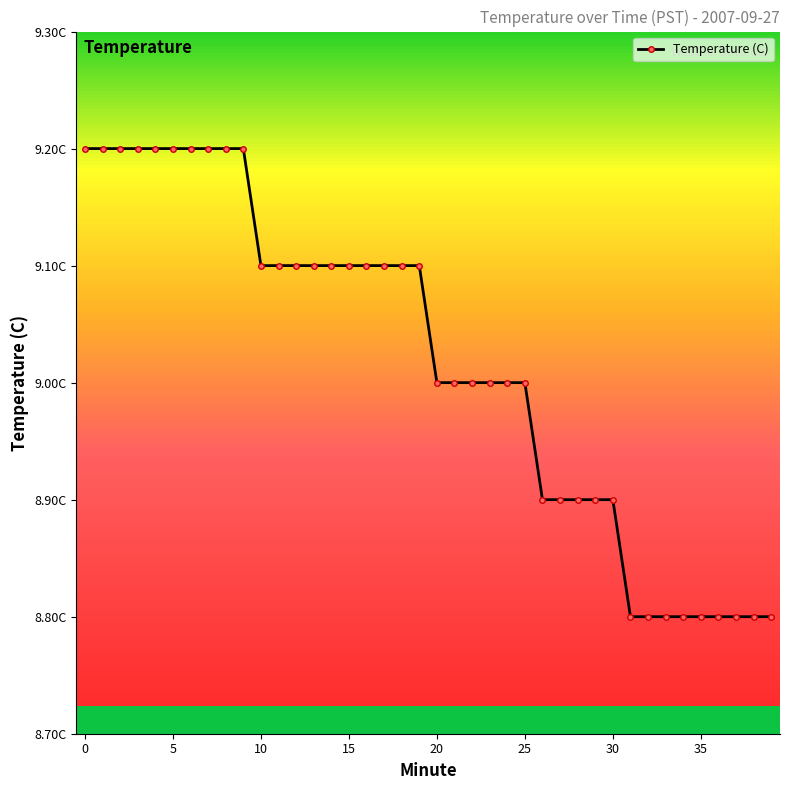

Where is the data nearest to the value 9?

20